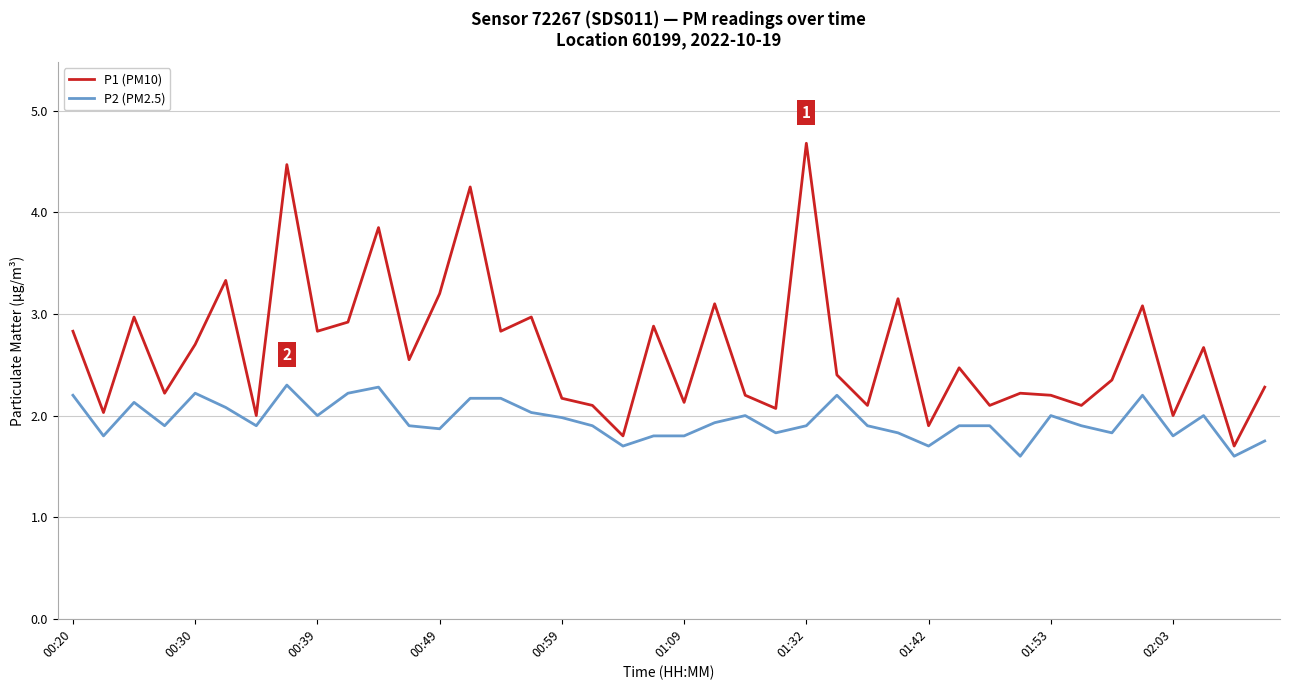

What is the difference between the maximum and minimum values in the P2 (PM2.5) series?

0.7